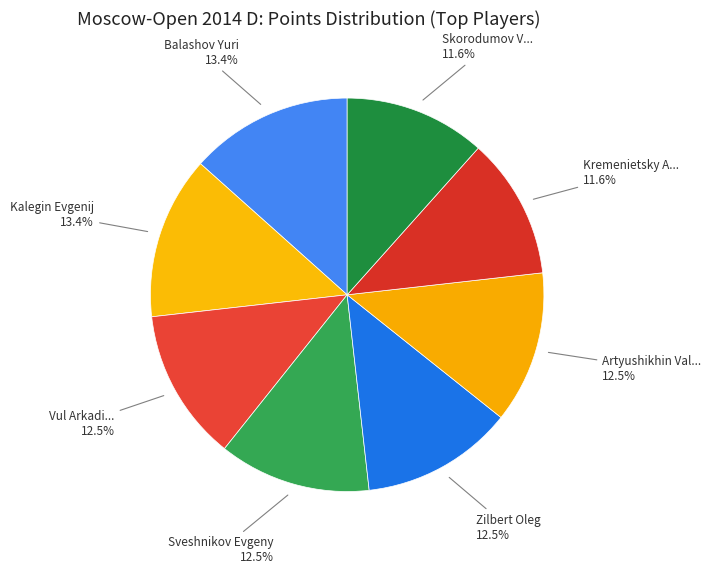

How many segments does this pie chart have?

8